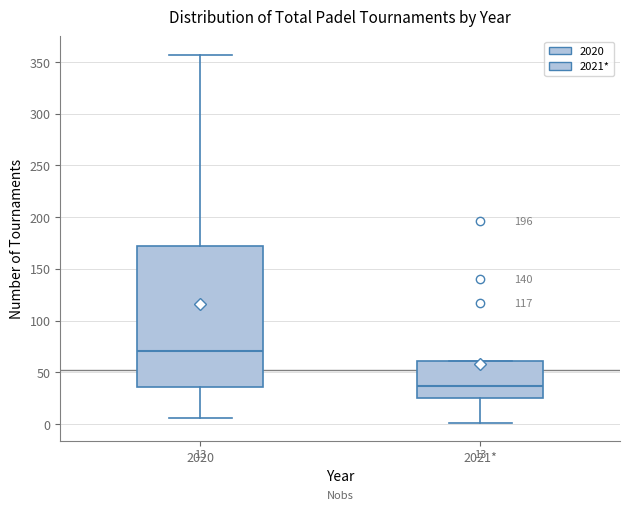

Comparing the boxes themselves (not the whiskers), which one is the tallest?

2020